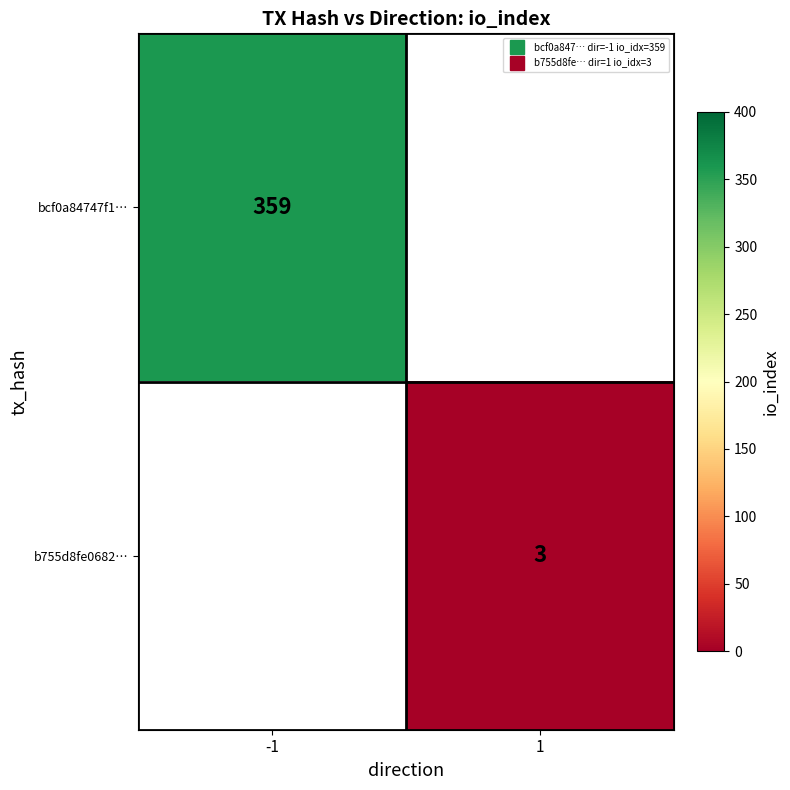

What is the maximum value for bcf0a84747f1…?

359.0